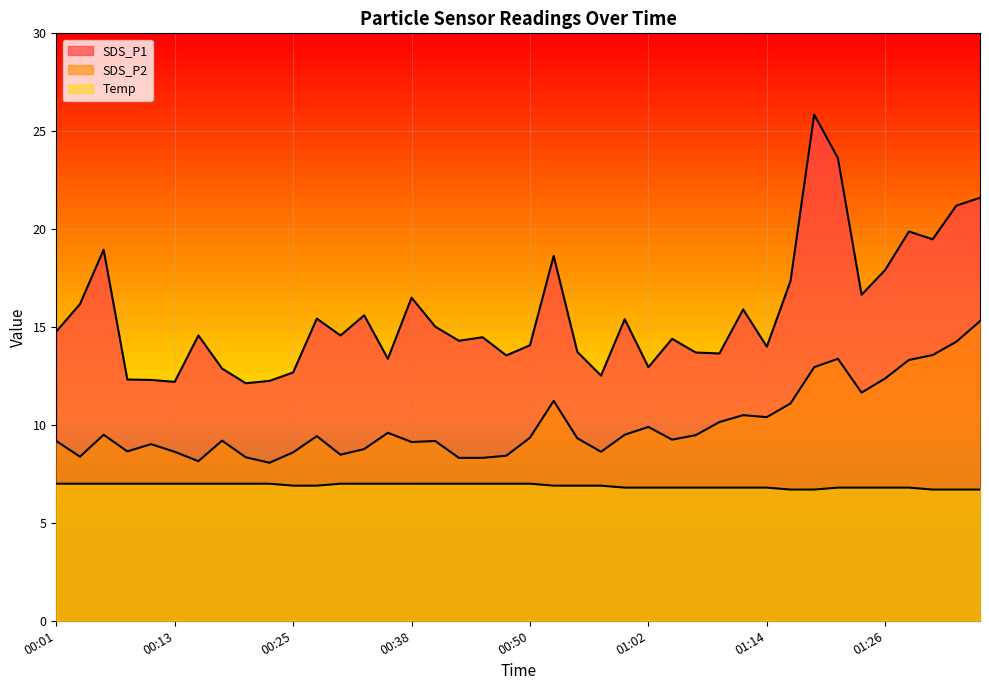

Where is the first local minimum for SDS_P1?

00:13